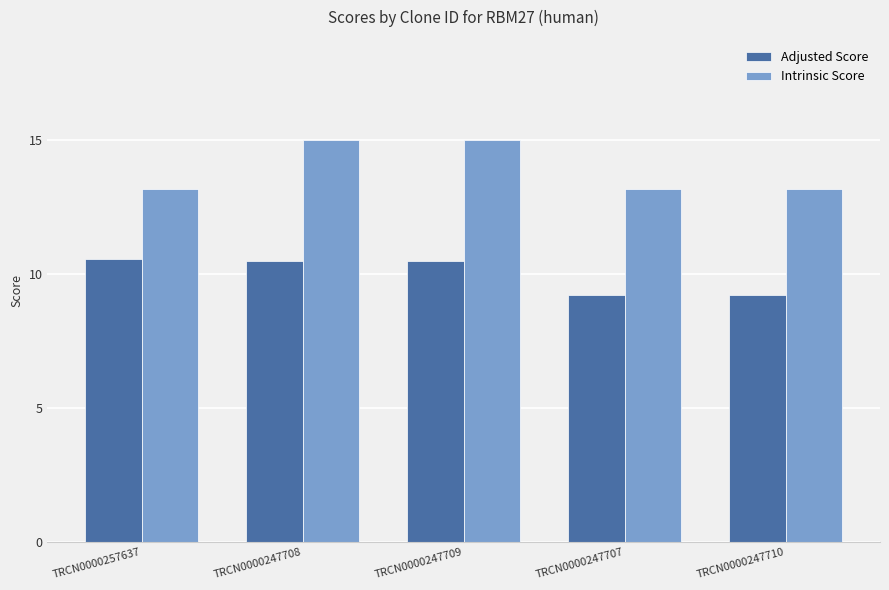

What is the sum of all Intrinsic Score values?

69.6